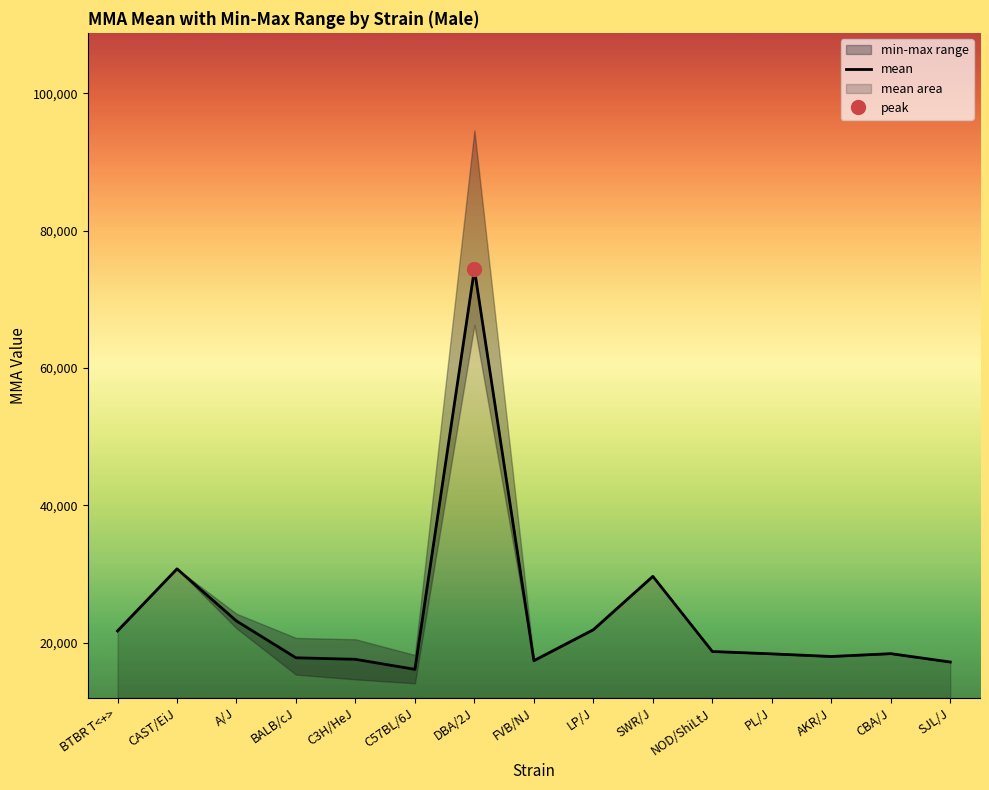

What is the label of the 5th point from the right?

NOD/ShiLtJ